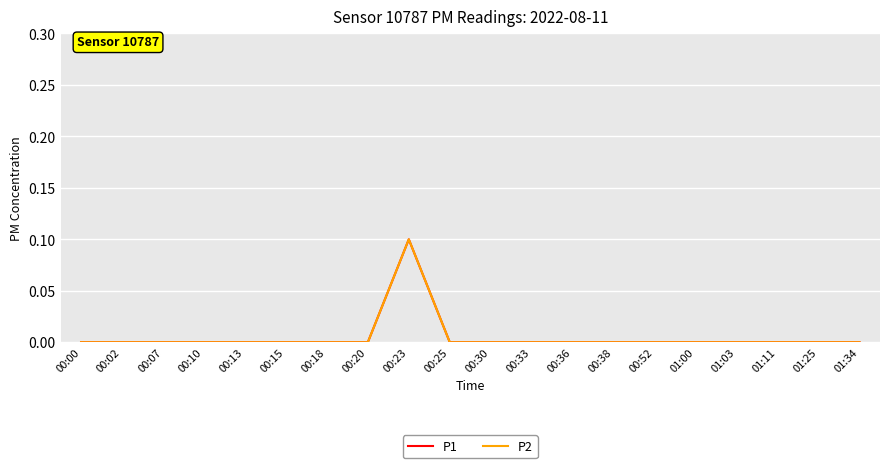

Reading left to right, extract all data points from this chart.

P1: 0.0	0.0	0.0	0.0	0.0	0.0	0.0	0.0	0.1	0.0	0.0	0.0	0.0	0.0	0.0	0.0	0.0	0.0	0.0	0.0
P2: 0.0	0.0	0.0	0.0	0.0	0.0	0.0	0.0	0.1	0.0	0.0	0.0	0.0	0.0	0.0	0.0	0.0	0.0	0.0	0.0